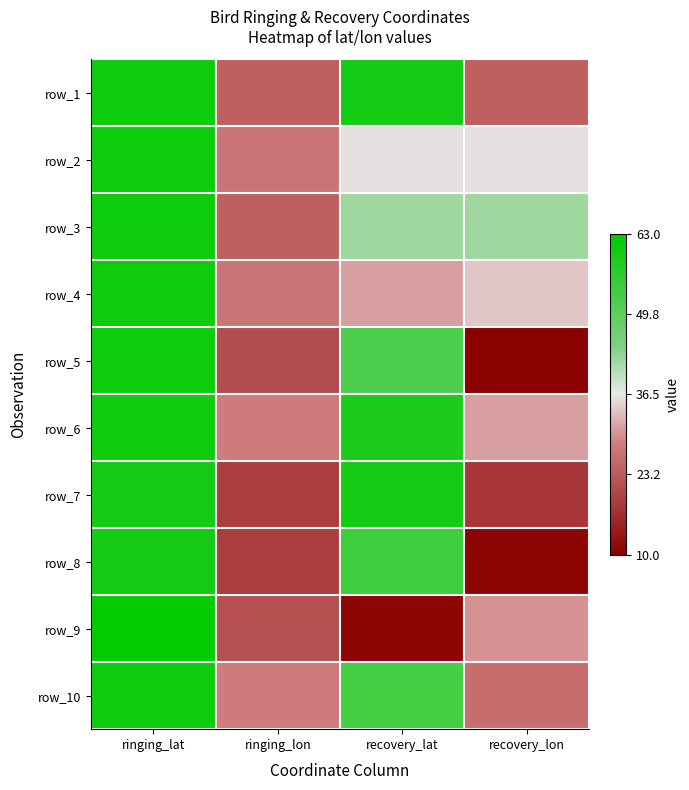

List the labels in order of row_3 value, smallest first.

ringing_lon, recovery_lat, recovery_lon, ringing_lat